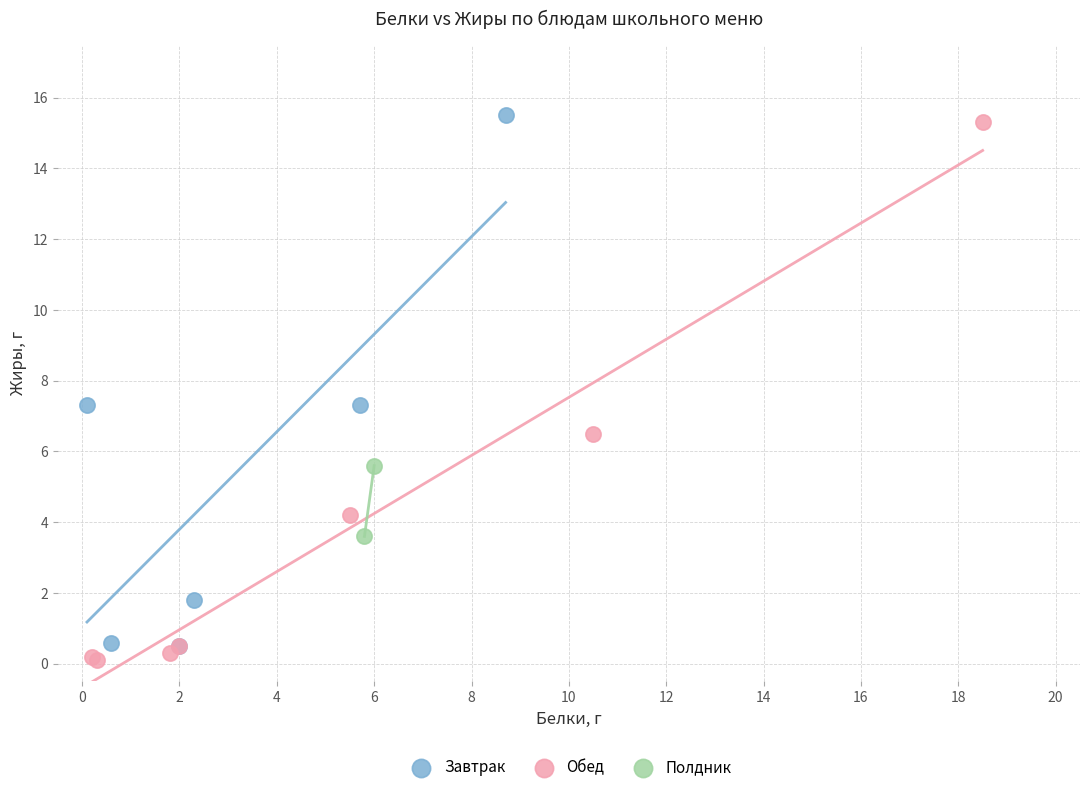

What are all the series names shown in the legend?

Завтрак, Обед, Полдник